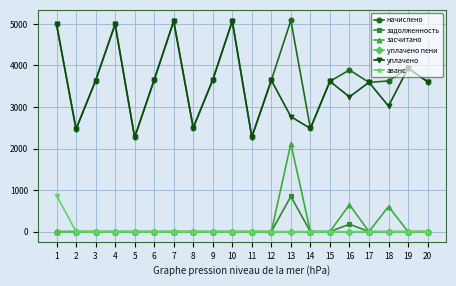

What is the total value across all series at 2?

4934.9